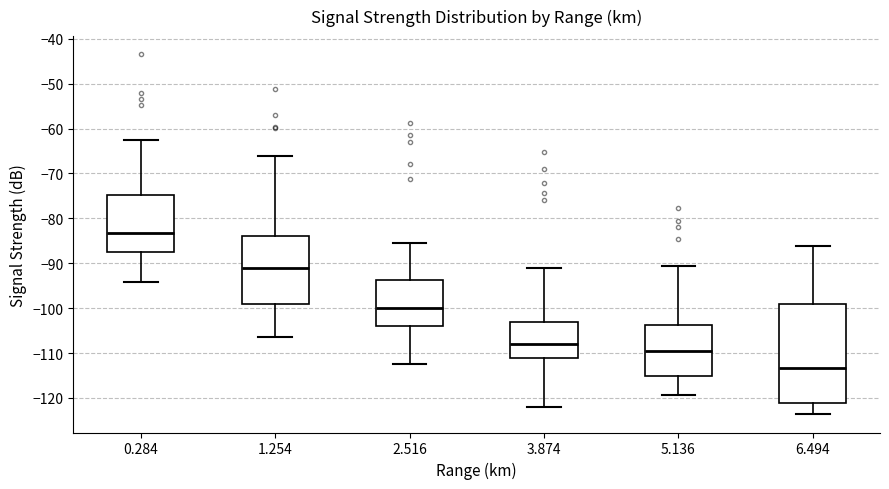

Reading left to right, read every box against the y-axis: the position of its median line, the range the box covers, and the ends of its whiskers. The values are not printed on the chart, so give them approximately, as read against the axis.

0.284: median -83, box -87 to -75, whiskers -94 to -62
1.254: median -91, box -99 to -84, whiskers -106 to -66
2.516: median -100, box -104 to -94, whiskers -112 to -85
3.874: median -108, box -111 to -103, whiskers -122 to -91
5.136: median -109, box -115 to -104, whiskers -119 to -91
6.494: median -113, box -121 to -99, whiskers -124 to -86